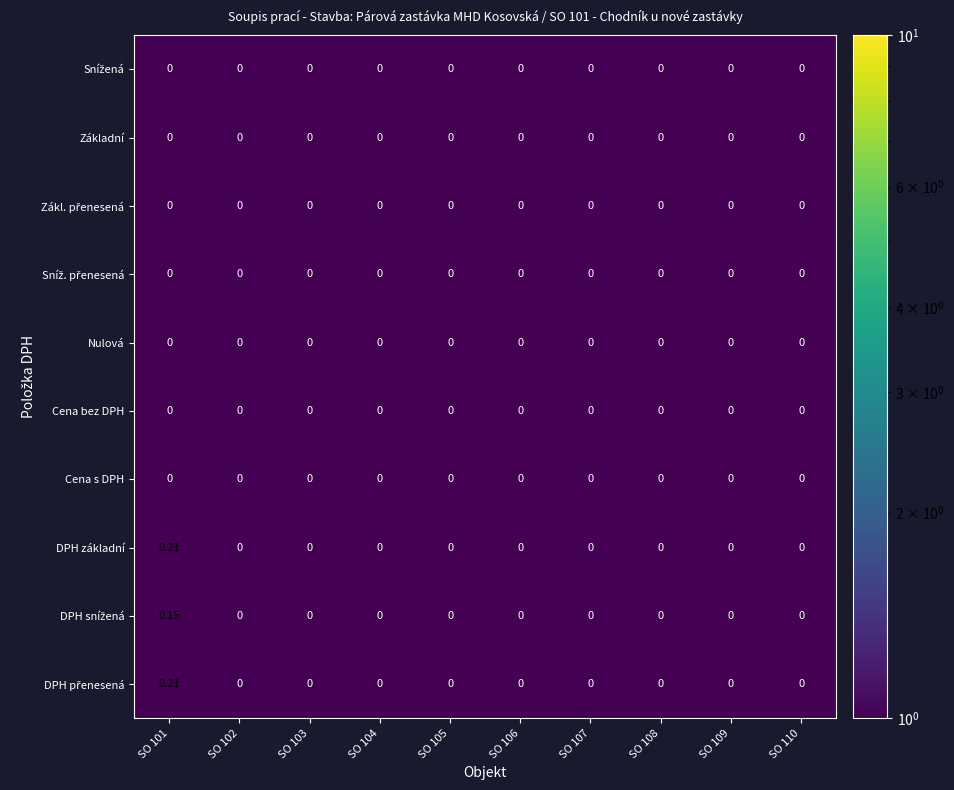

How many series are shown in this chart?

10